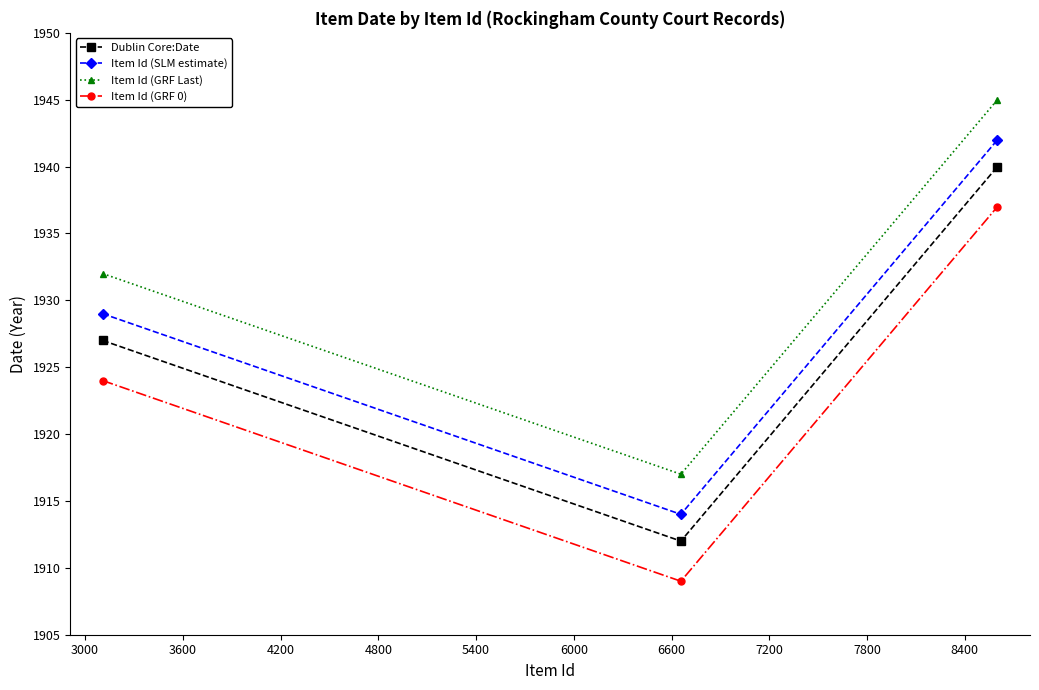

What is the maximum value for Item Id (SLM estimate)?

1942